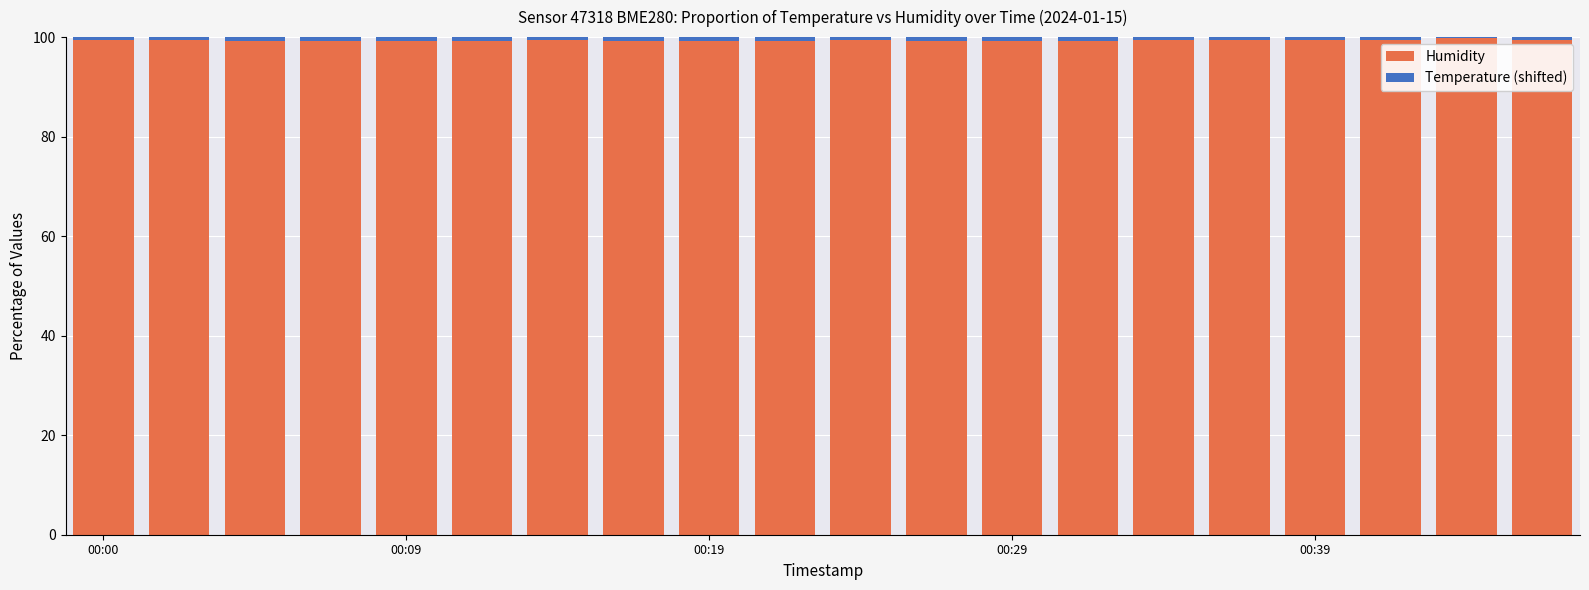

What is the sum of all Humidity values?

1987.0